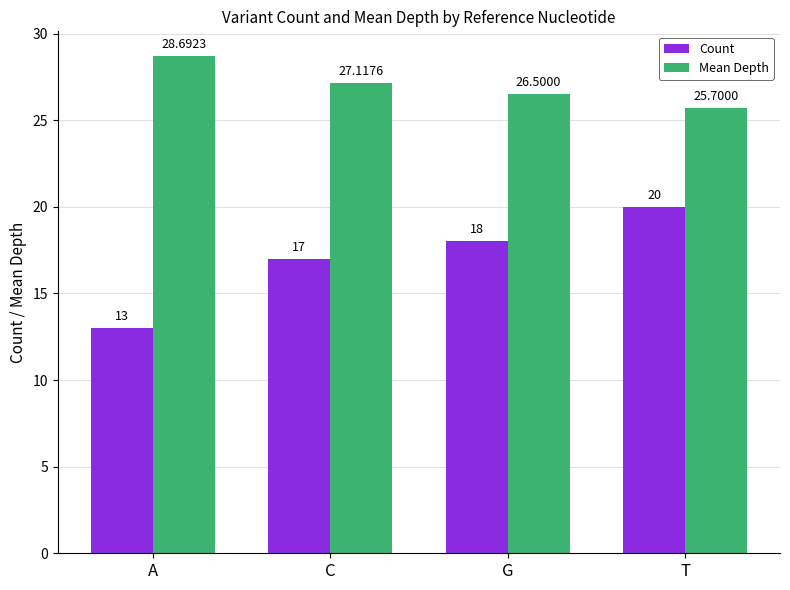

List the labels in order of Count value, smallest first.

A, C, G, T